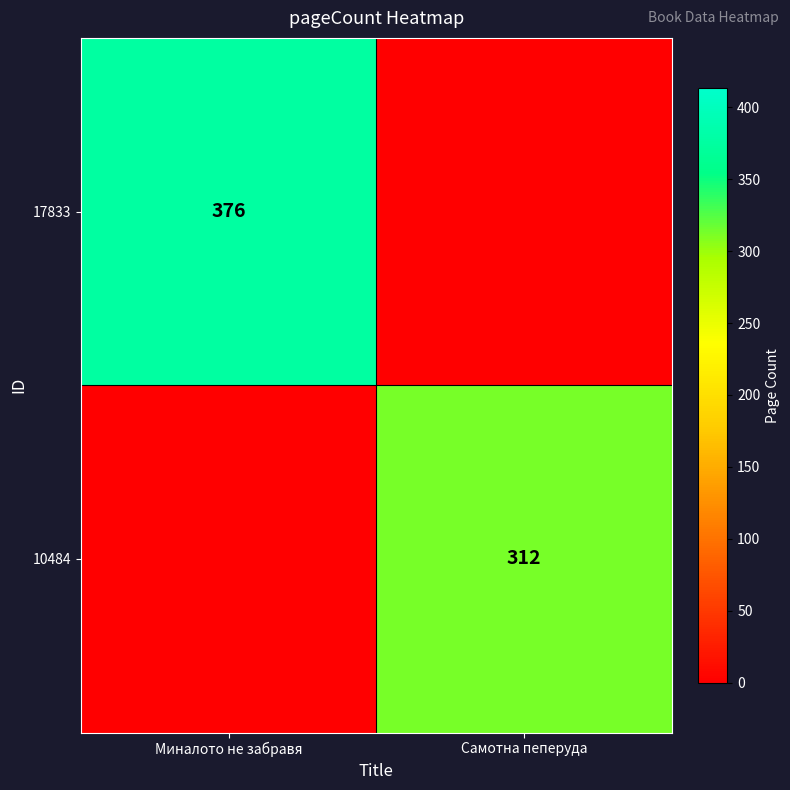

The 17833 series shows 654 at Миналото не забравя. True or false?

False